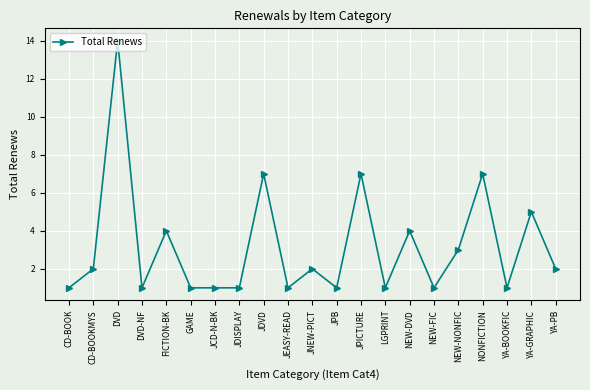

Where is the first local minimum?

DVD-NF